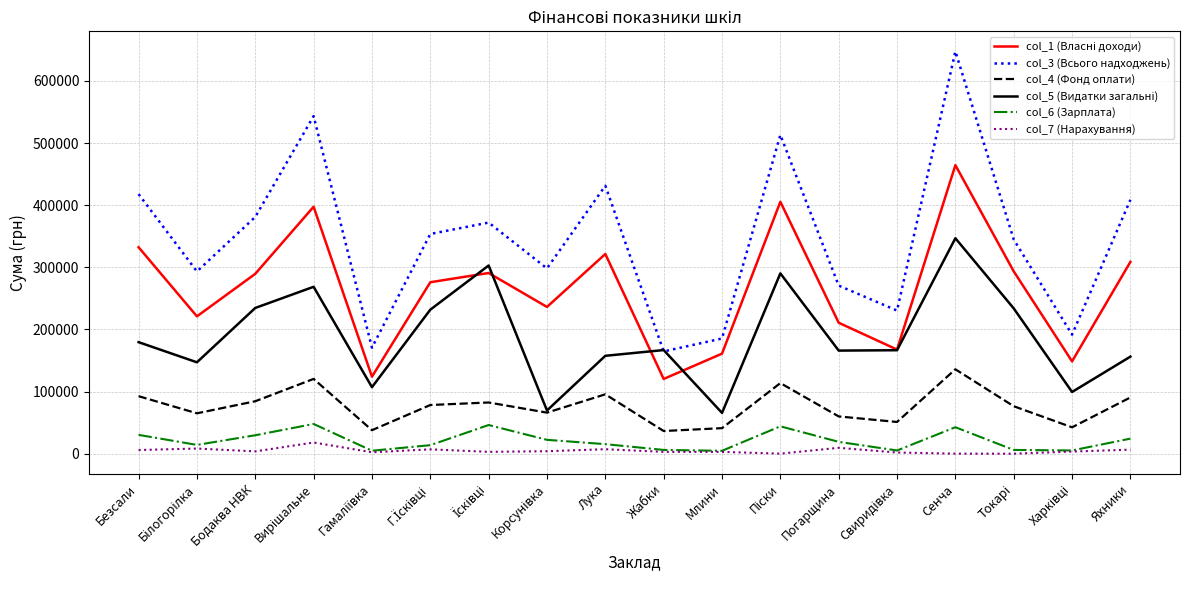

The value of col_4 (Фонд оплати) at Погарщина is 59911.8. True or false?

True